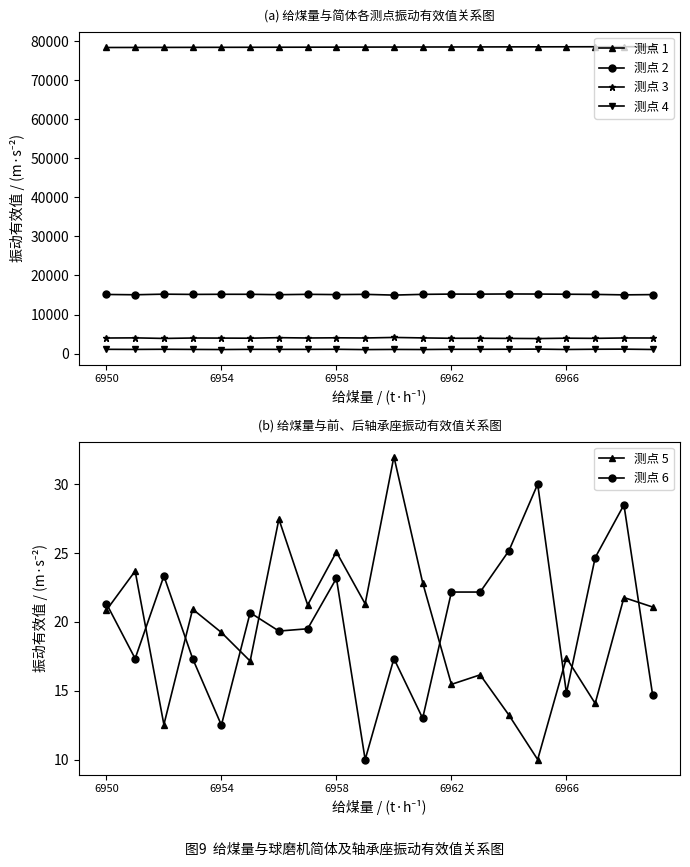

What is the approximate value of 测点 5 at 6962?

15.5